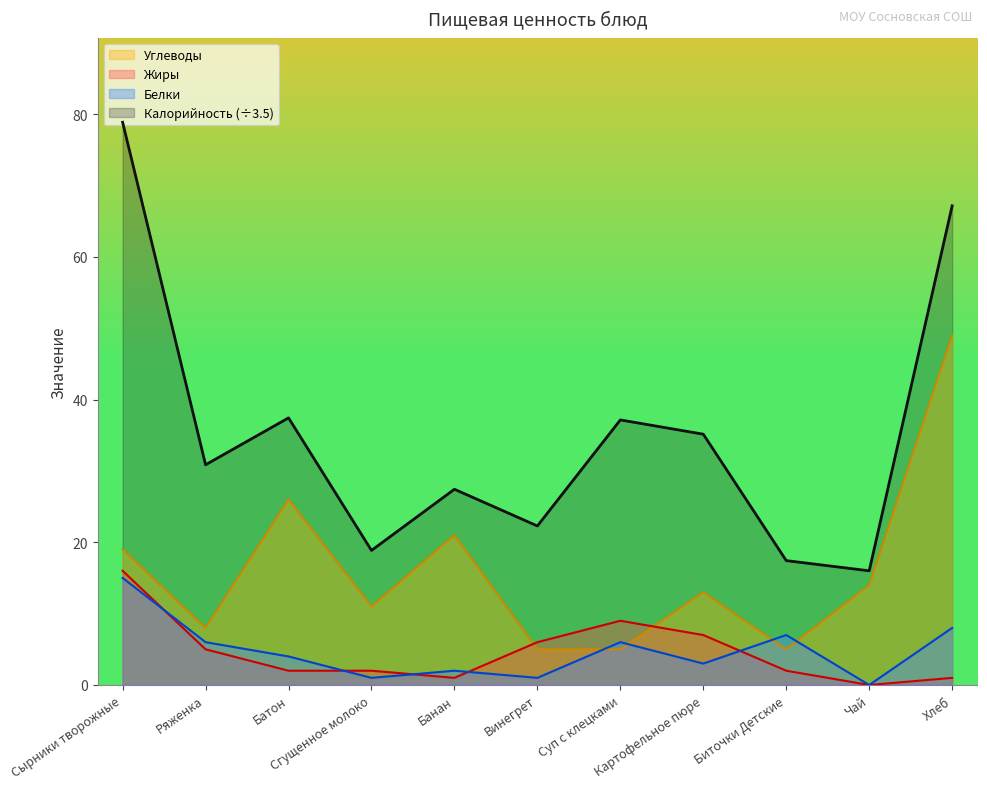

Which series has the widest spread of values?

Калорийность (÷3.5)